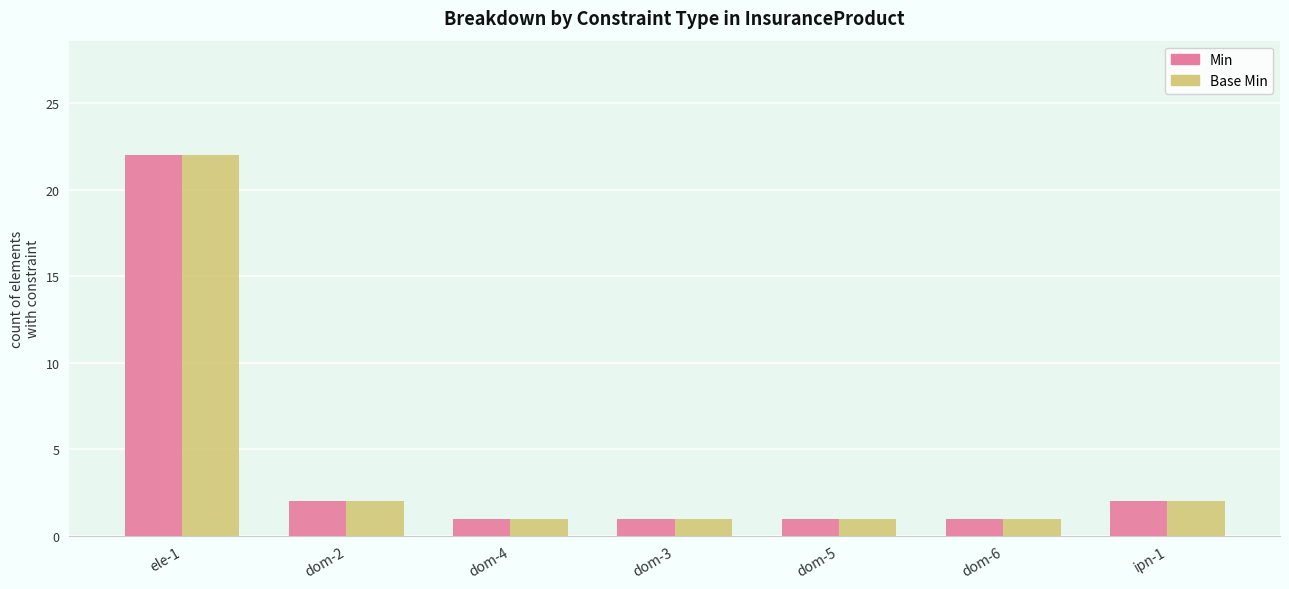

The value of Base Min at dom-5 is 0. True or false?

False